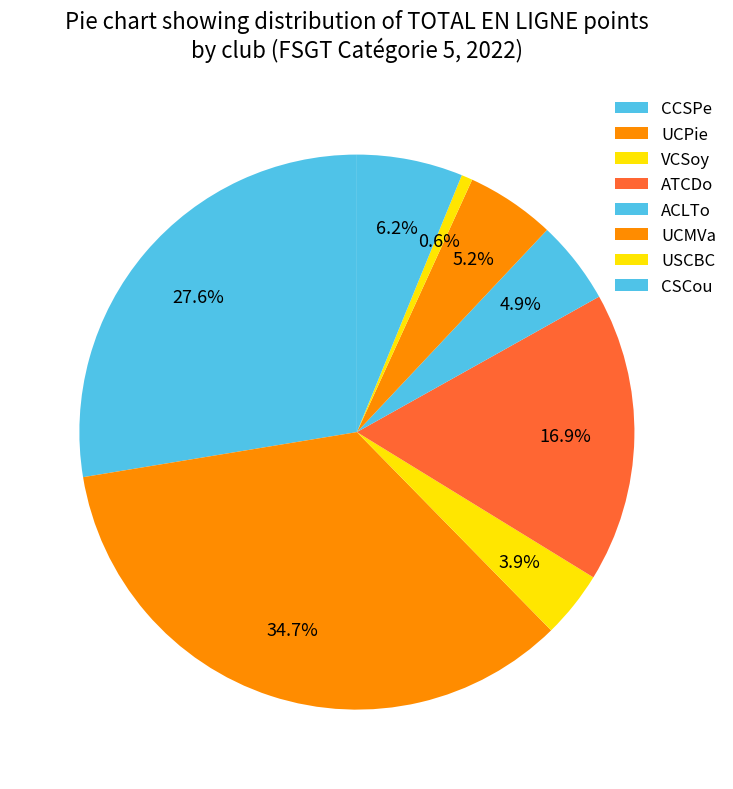

Count the number of slices in the pie.

8